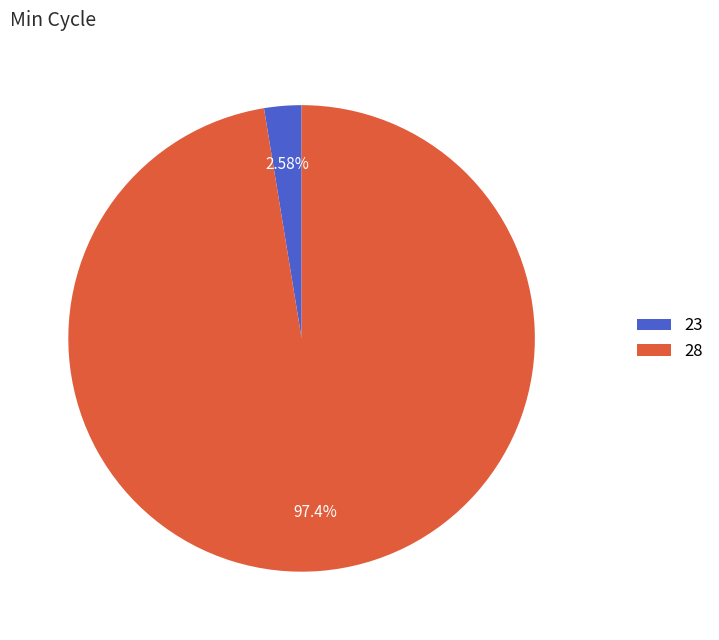

To the nearest percent, what is the average slice percentage?

50%